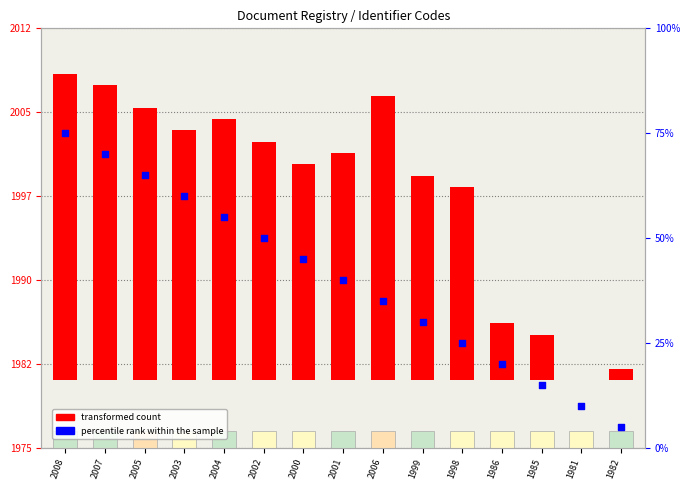

Which series has the widest spread of Y values?

percentile rank within the sample